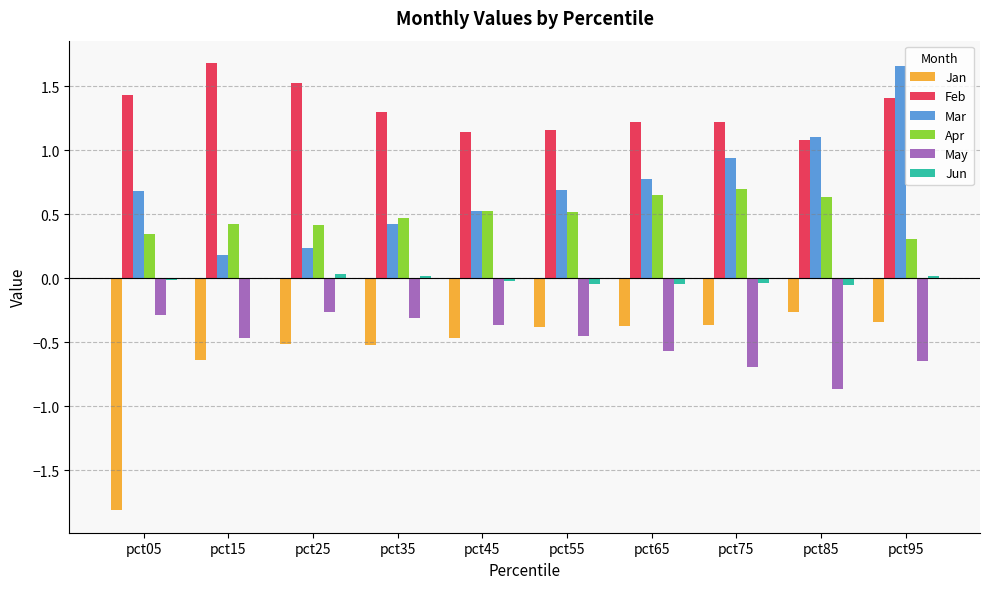

What is the average value of the Feb series?

1.3